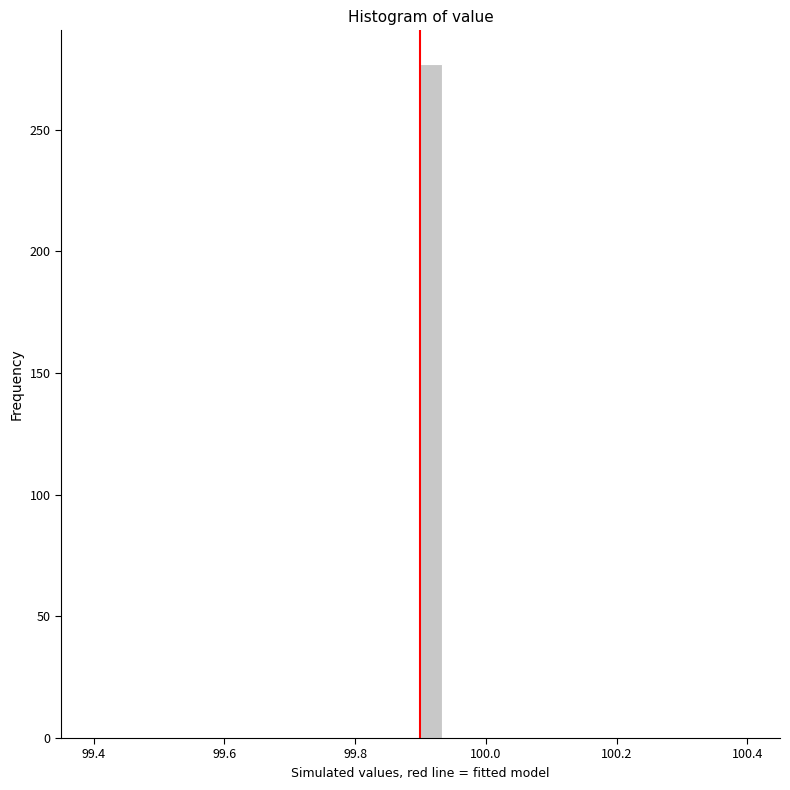

Around what value on the x-axis is the tallest bar? Give the approximate position of its centre, as read against the axis.

99.92